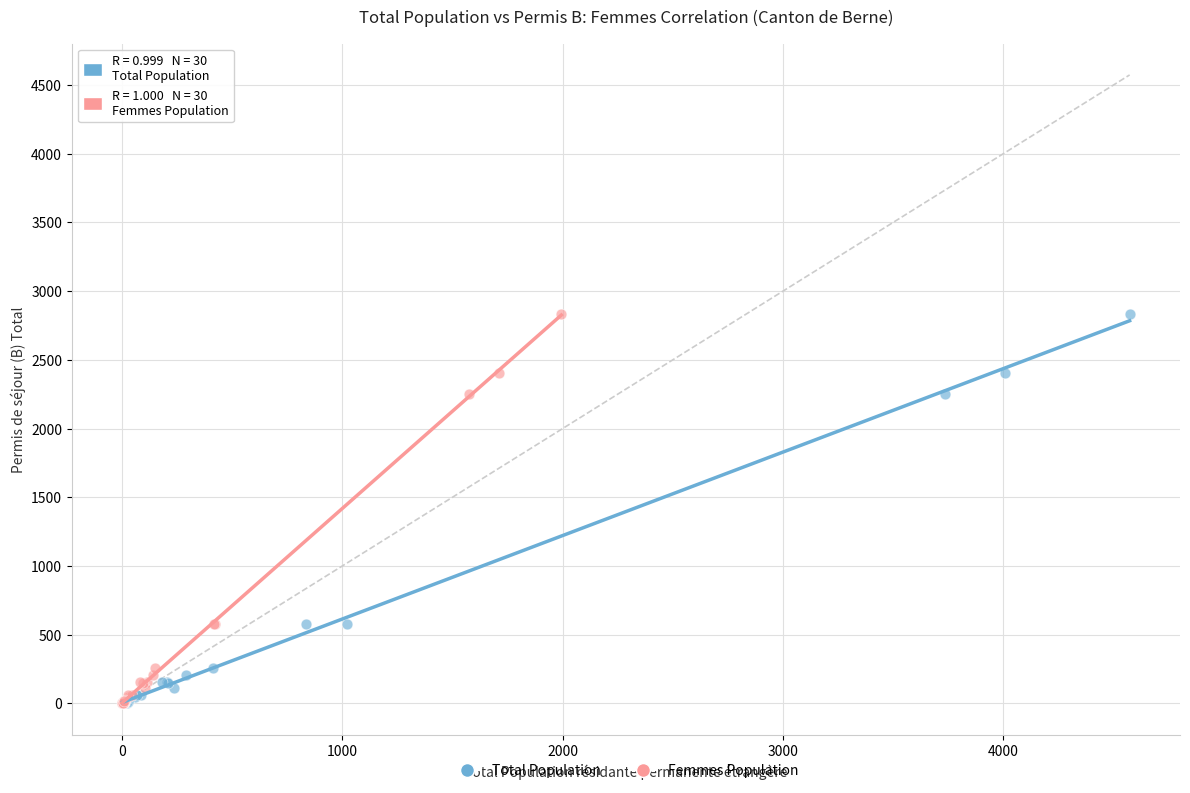

What are all the series names shown in the legend?

Total Population, Femmes Population